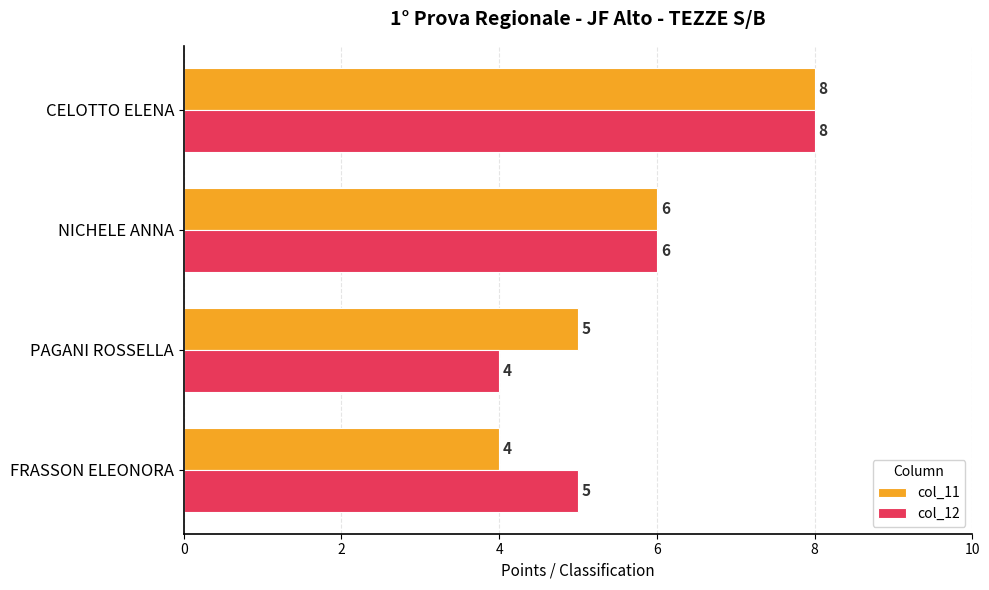

What is the sum of all col_12 values?

23